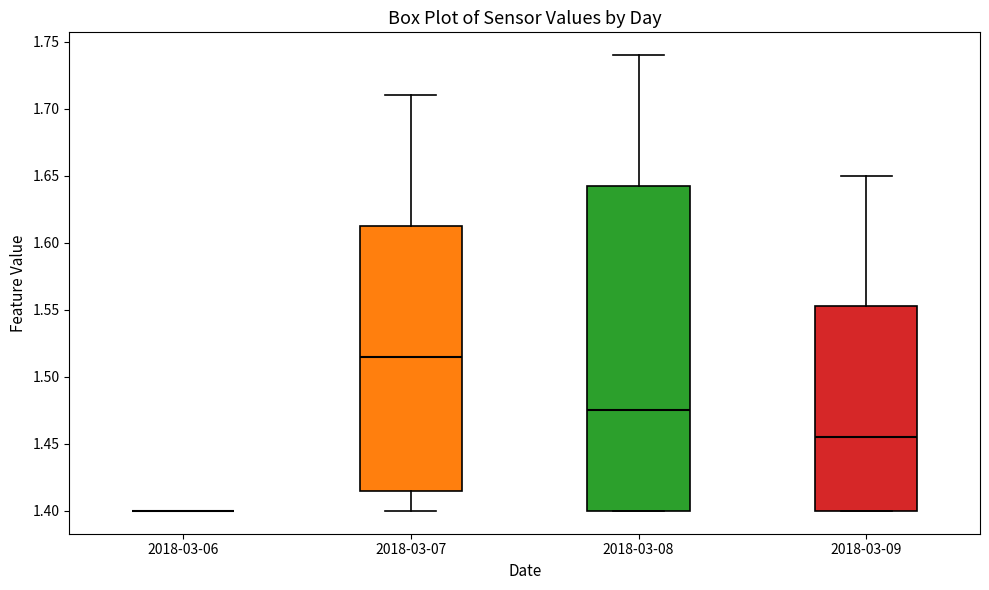

Reading left to right, transcribe this box plot: for each box, give where its median line is, the range the box spans, and where its two whiskers end, as read against the y-axis. The values are not printed on the chart, so give them approximately, as read against the axis.

2018-03-06: box collapsed to a line at 1.400, whiskers 1.400 to 1.400
2018-03-07: median 1.515, box 1.415 to 1.615, whiskers 1.400 to 1.710
2018-03-08: median 1.475, box 1.400 to 1.645, whiskers 1.400 to 1.740
2018-03-09: median 1.455, box 1.400 to 1.555, whiskers 1.400 to 1.650